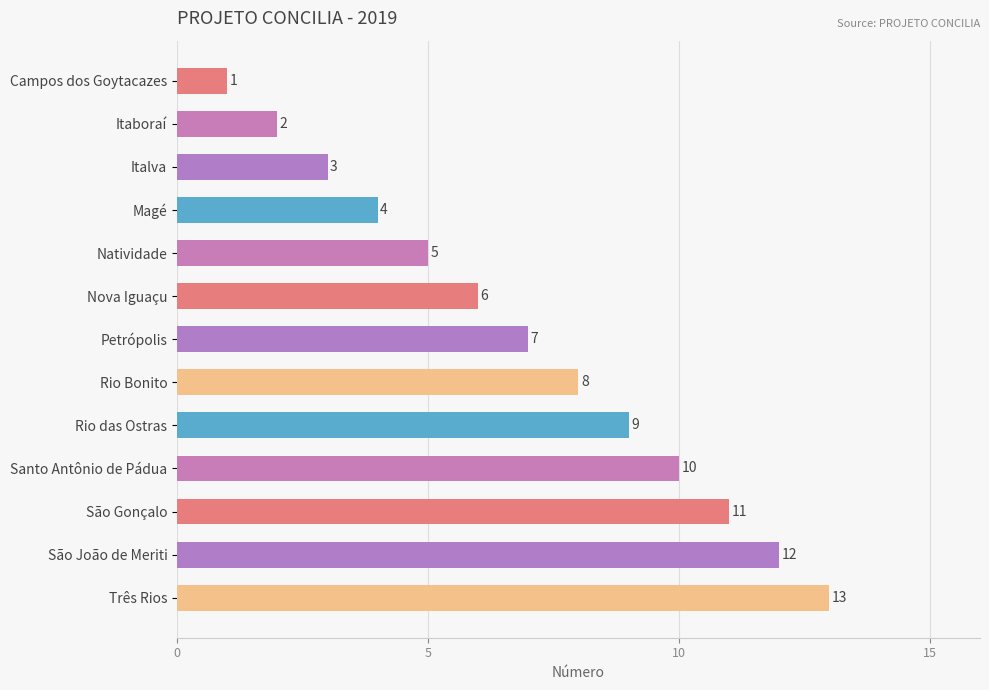

Between Magé and Itaboraí, which is larger?

Magé